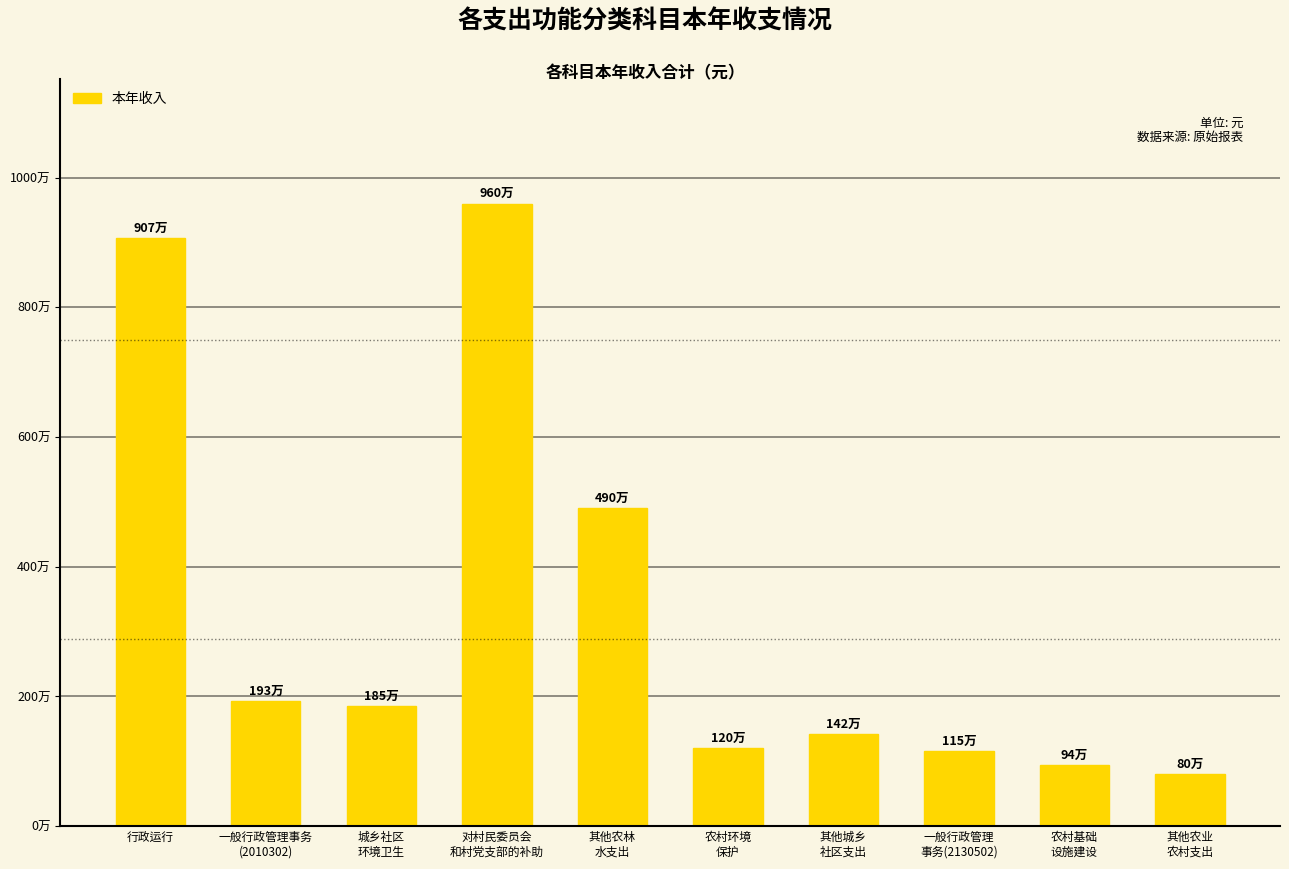

Does the chart contain any negative values?

No